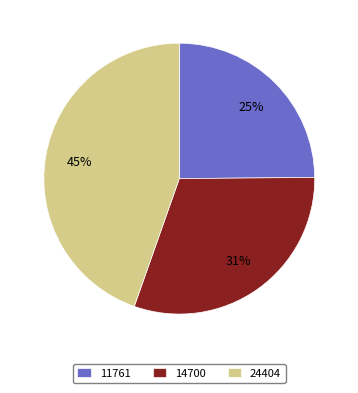

To the nearest percent, what portion does 14700 represent?

31%